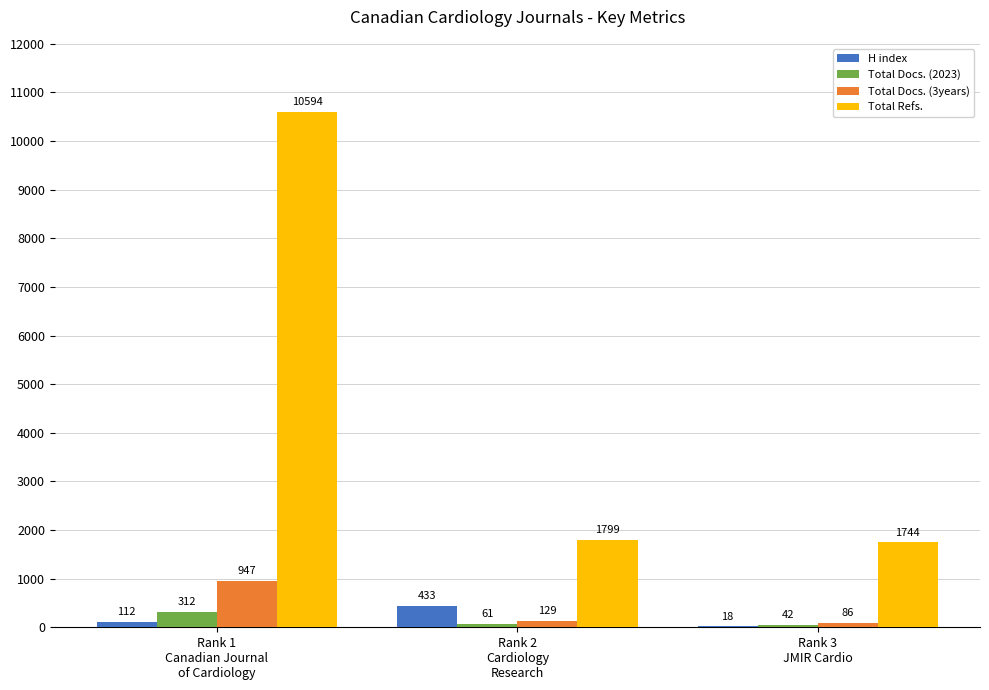

How many H index values are between 18 and 433?

3